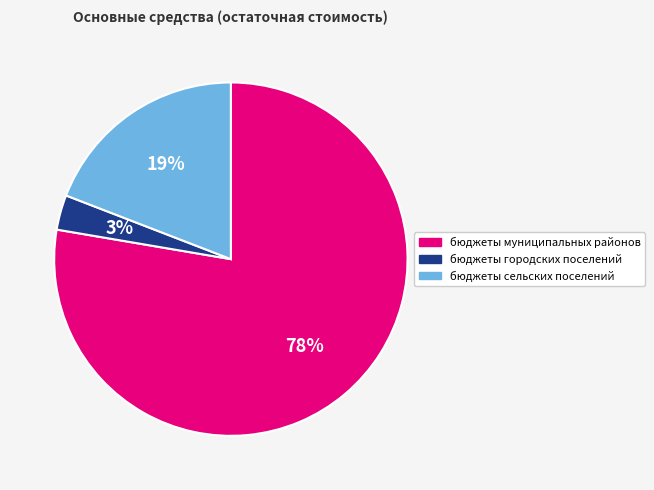

What percentage is the бюджеты сельских поселений slice, to the nearest percent?

19%